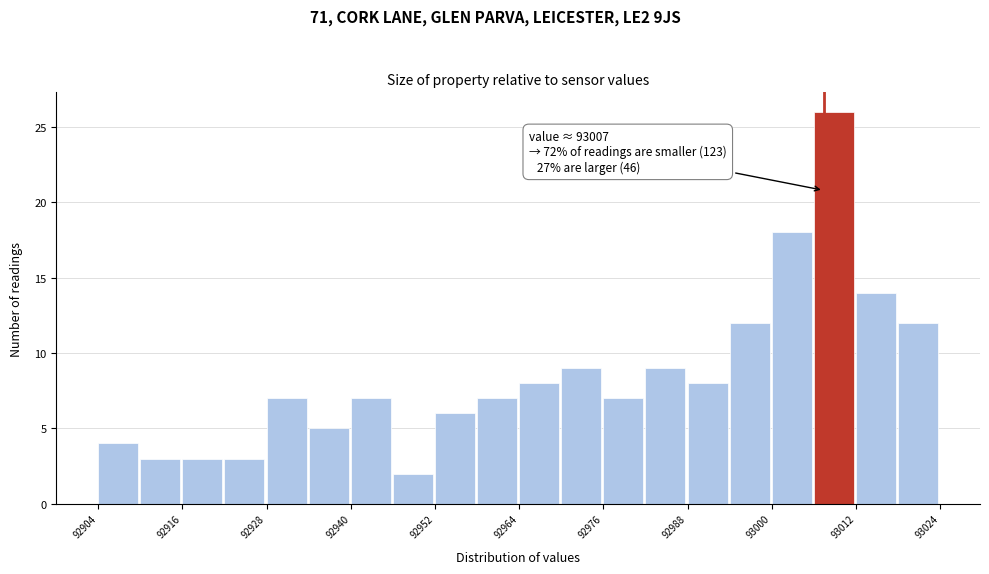

Read against the x-axis, roughly where is the centre of the tallest bar?

93008